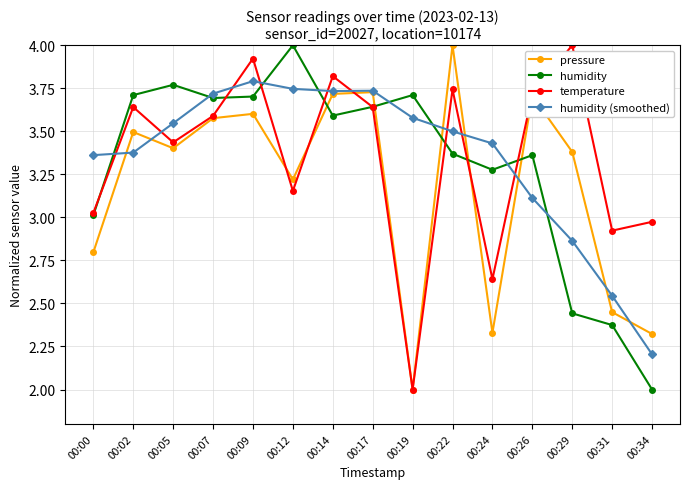

Where do humidity and pressure first cross each other?

00:12 and 00:14